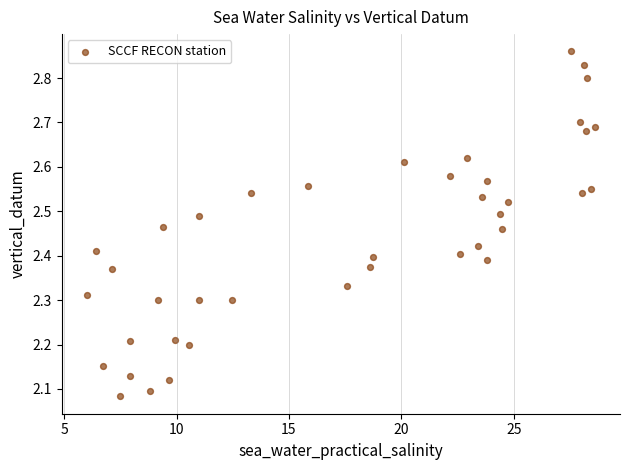

What is the range of Y values (max minus min)?

0.8